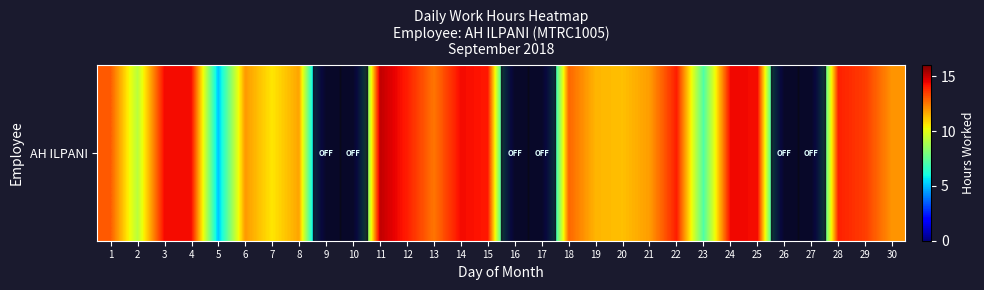

What is the difference between the second highest and minimum values?

14.4